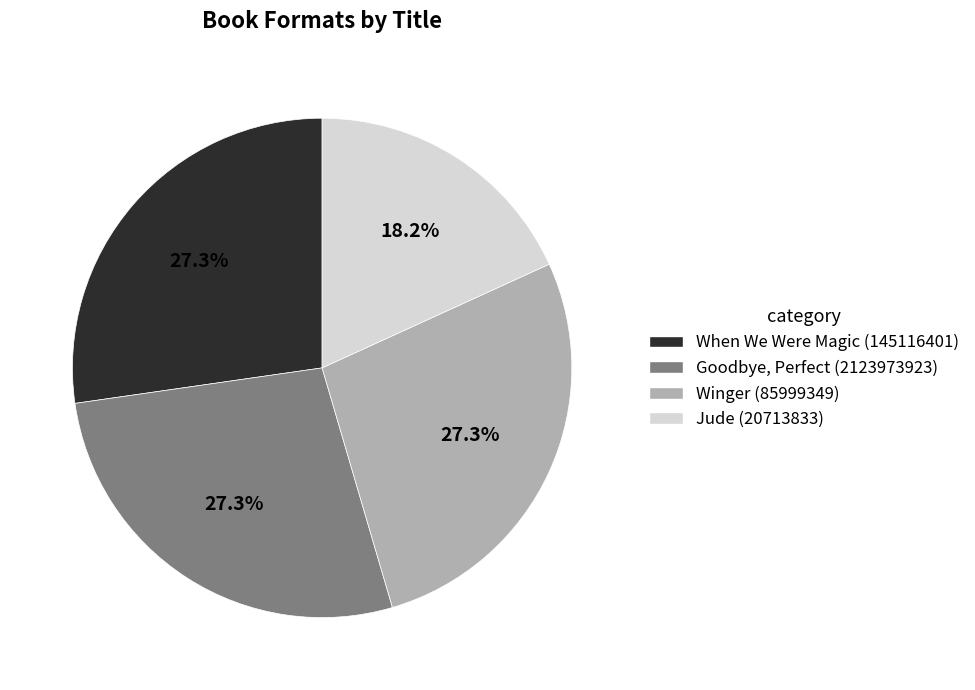

What portion of the pie excludes Goodbye, Perfect (2123973923)?

72.7%